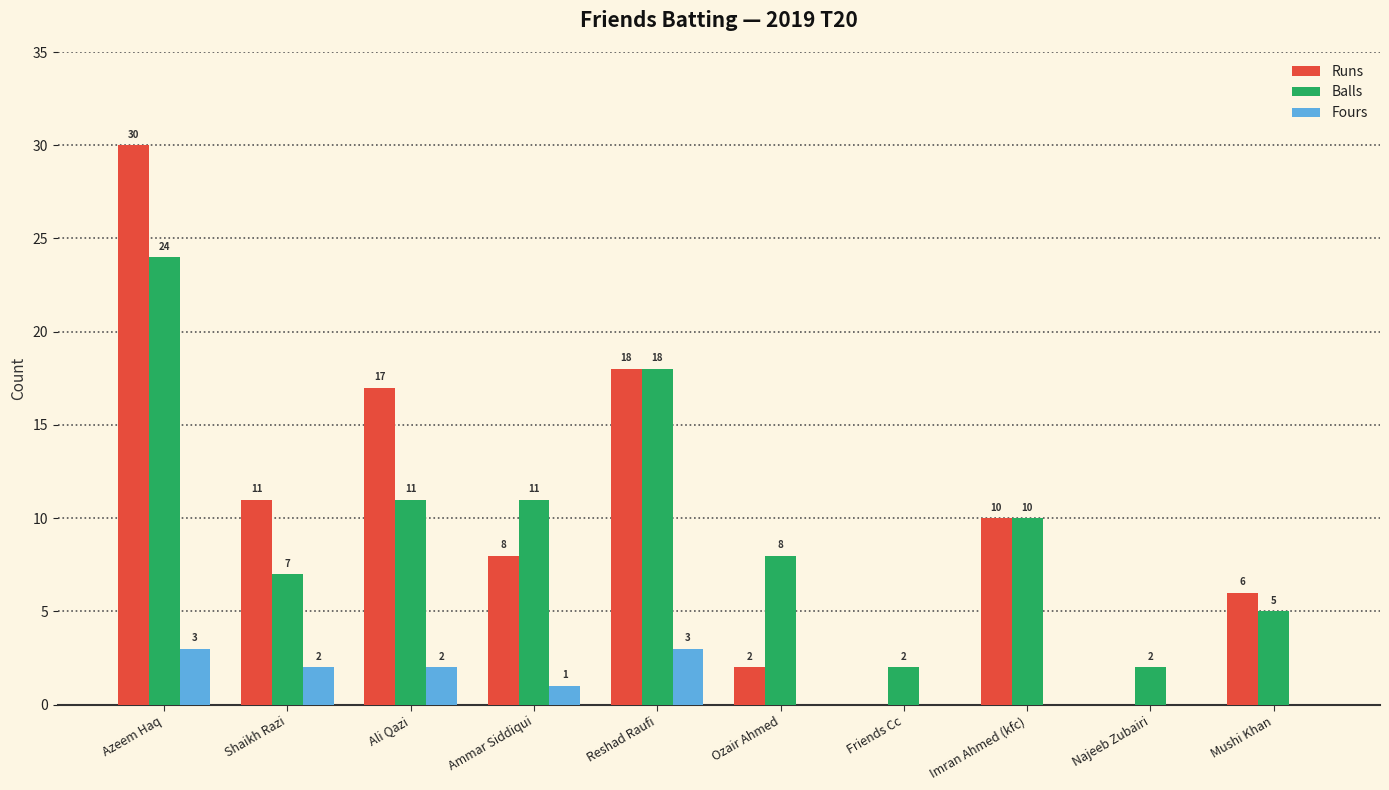

The value of Balls at Friends Cc is 2. True or false?

True